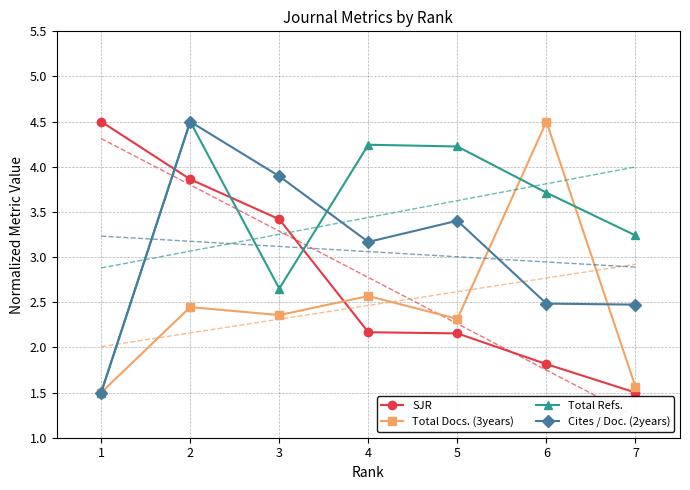

At which category does Cites / Doc. (2years) reach its first local valley?

4